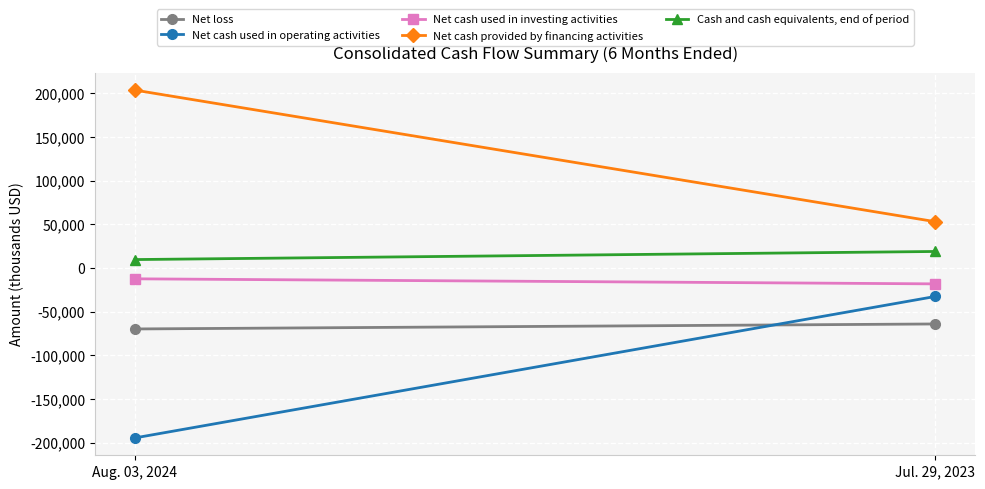

Where is Net cash used in operating activities nearest to the value -113696?

Aug. 03, 2024